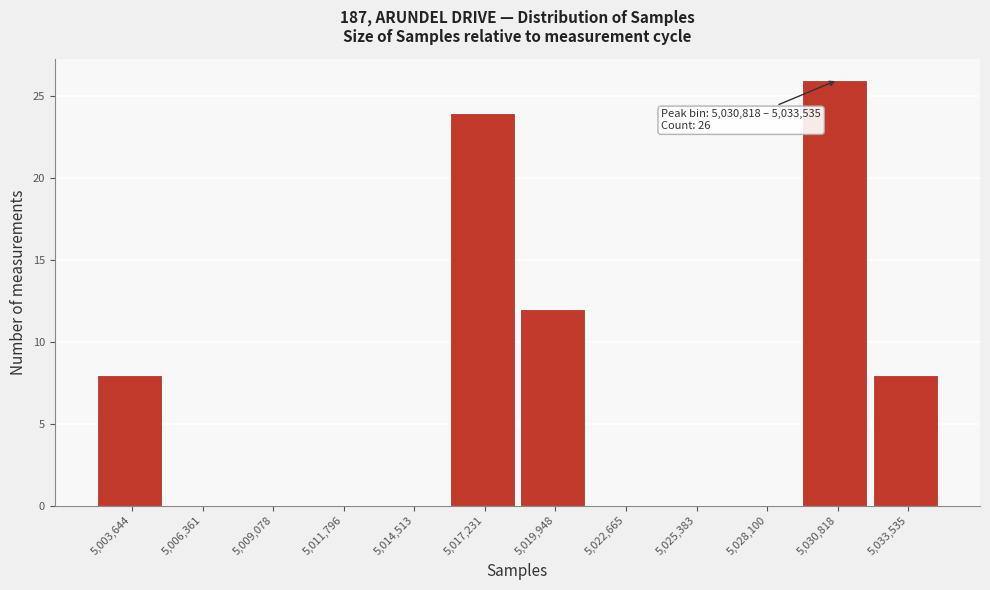

Reading left to right, extract all data points from this chart.

5,003,644=8	5,006,361=0	5,009,078=0	5,011,796=0	5,014,513=0	5,017,231=24	5,019,948=12	5,022,665=0	5,025,383=0	5,028,100=0	5,030,818=26	5,033,535=8